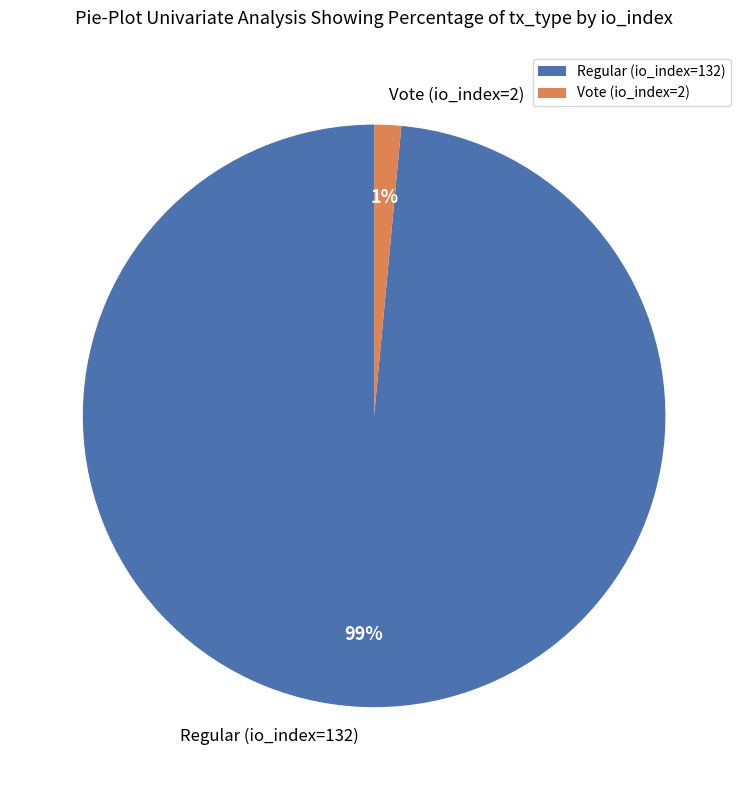

Is there a majority slice in this chart?

Yes